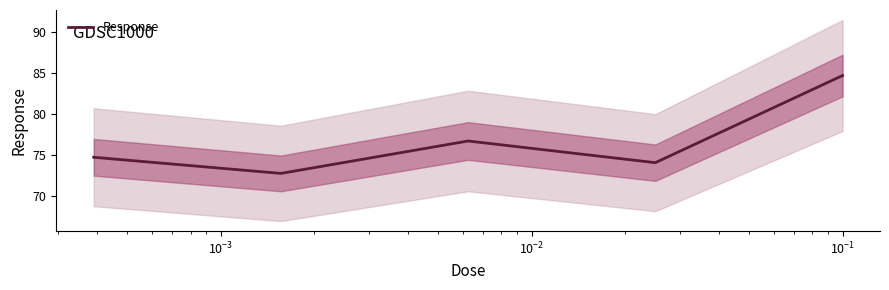

The chart shows a value of 26.7 at $\mathdefault{10^{-1}}$. True or false?

False